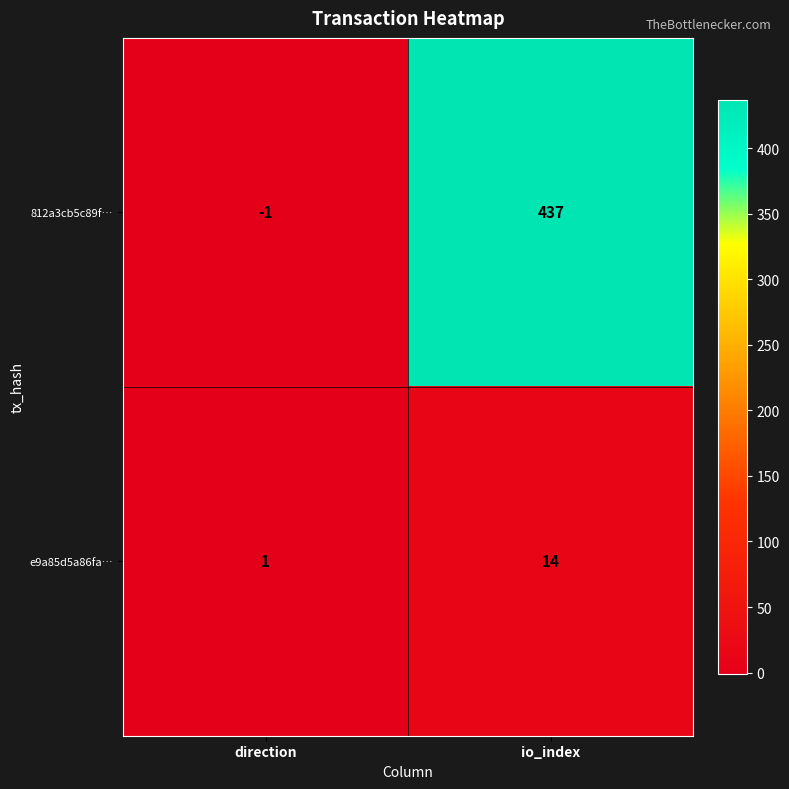

At direction, list the series in order from largest to smallest.

e9a85d5a86fa…, 812a3cb5c89f…